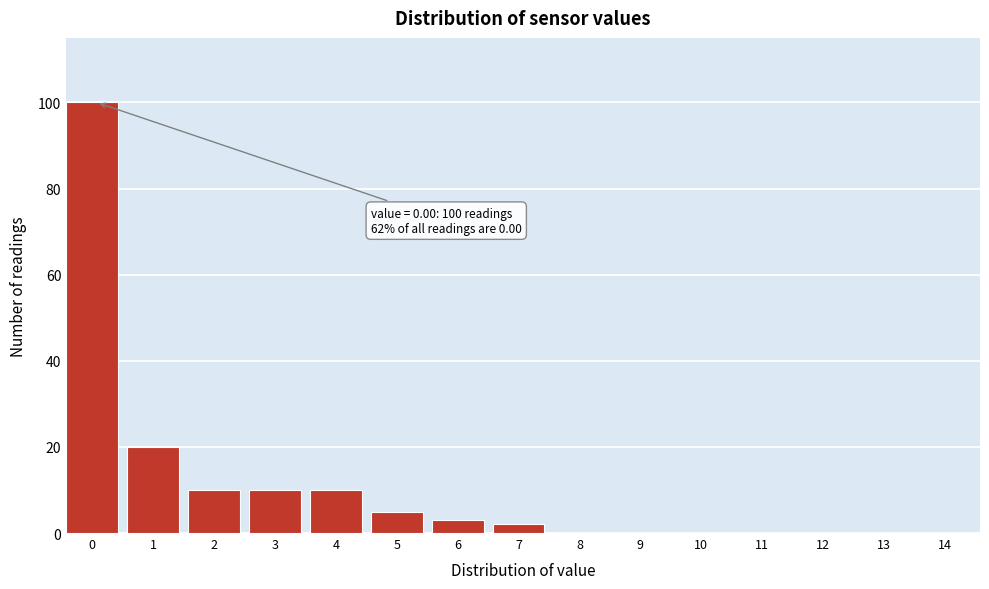

Reading right to left, transcribe all the data shown in this chart.

14=0	13=0	12=0	11=0	10=0	9=0	8=0	7=2	6=3	5=5	4=10	3=10	2=10	1=20	0=100